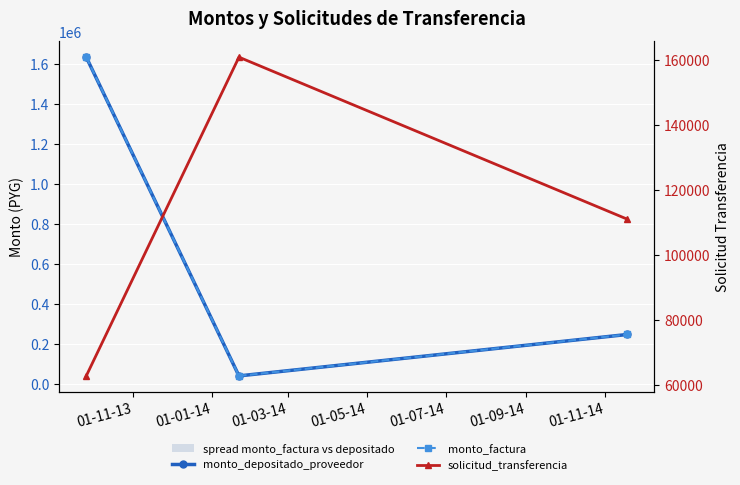

Is the value of monto_factura at 01-01-14 greater than the value of monto_depositado_proveedor at 01-11-13?

No